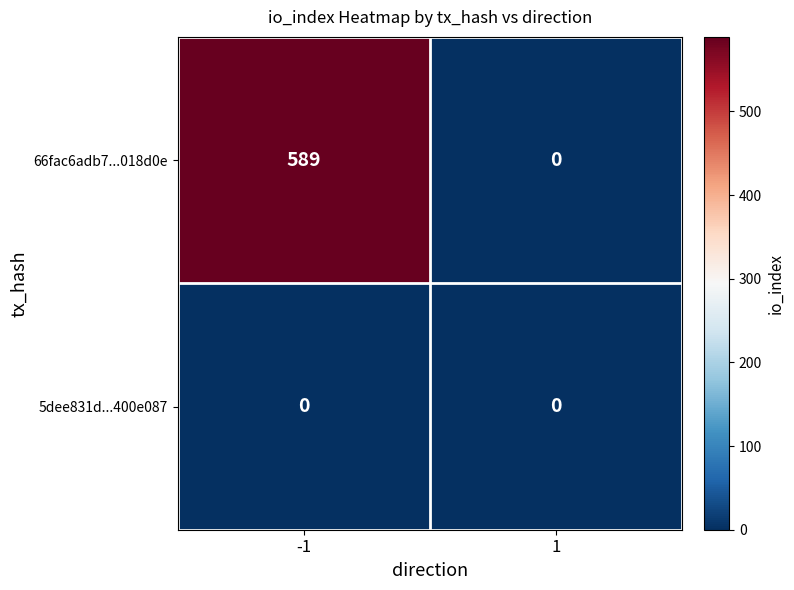

What is the approximate value of 66fac6adb7...018d0e at -1, to the nearest 100?

600